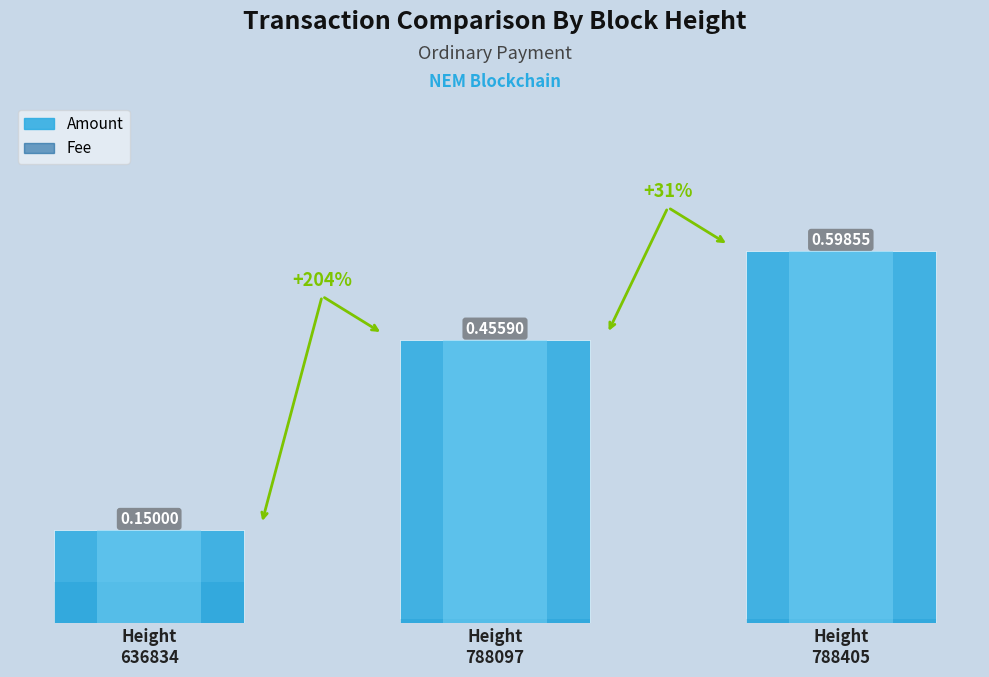

Reading left to right, list all the values displayed in this chart.

Amount: 0.1	0.5	0.6
Fee: 0.1	0.0	0.0